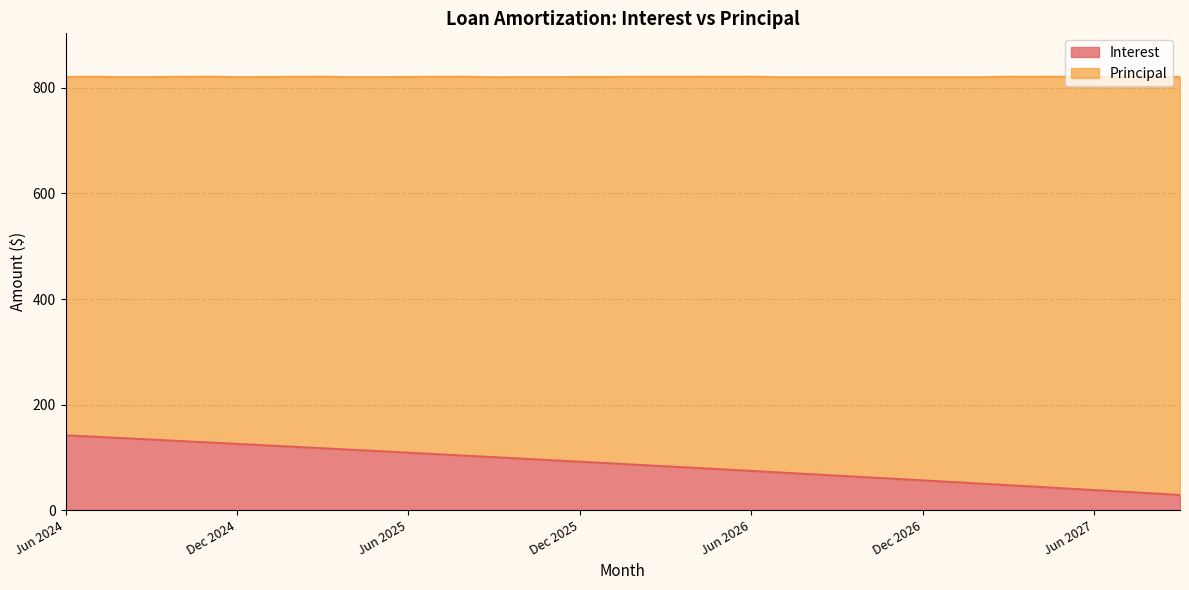

How many lines are shown in the chart?

2